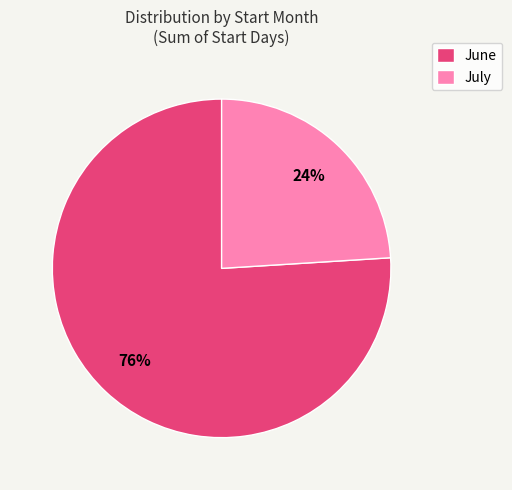

How many slices are in this pie chart?

2